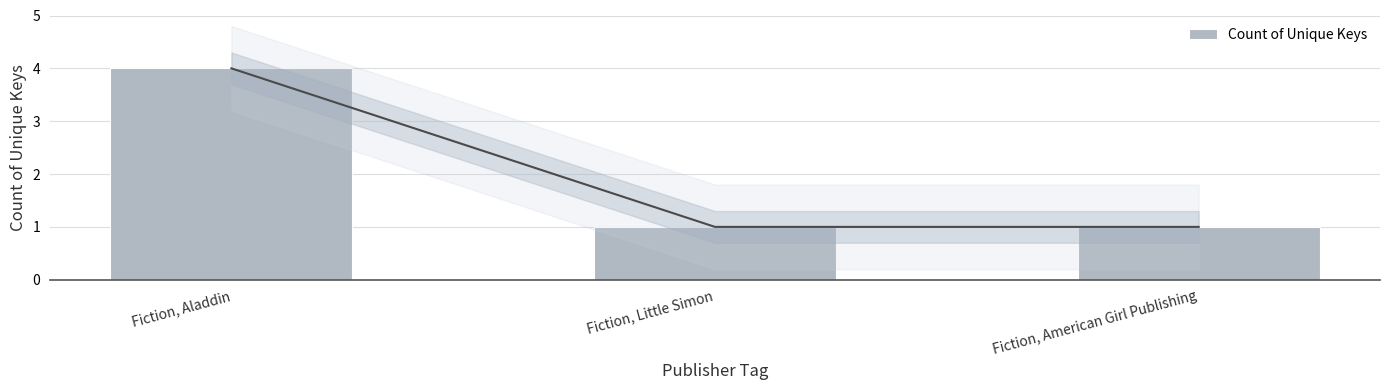

Where is the data nearest to the value 2?

Fiction, Little Simon